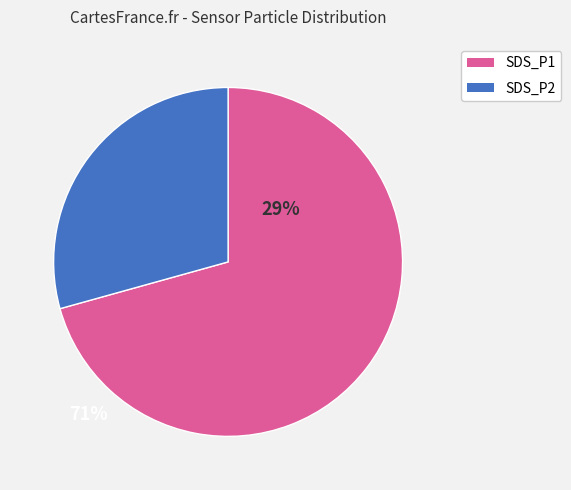

What is the smallest slice in the pie chart?

SDS_P2